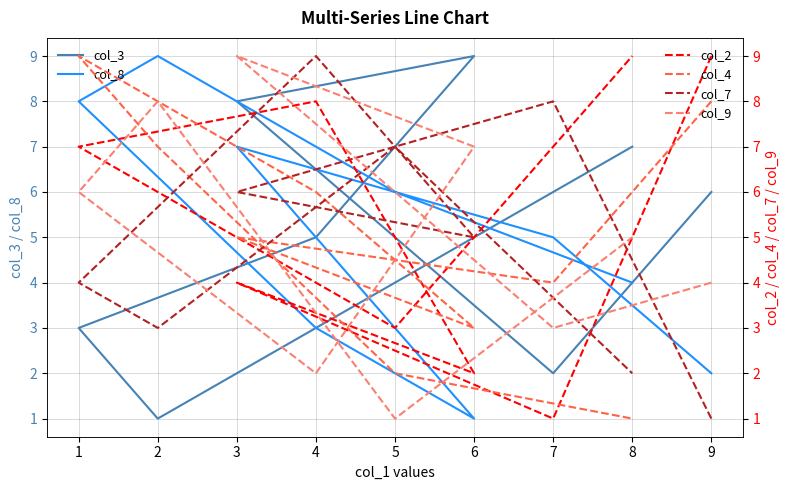

What is the difference between the maximum and minimum values in the col_8 series?

8